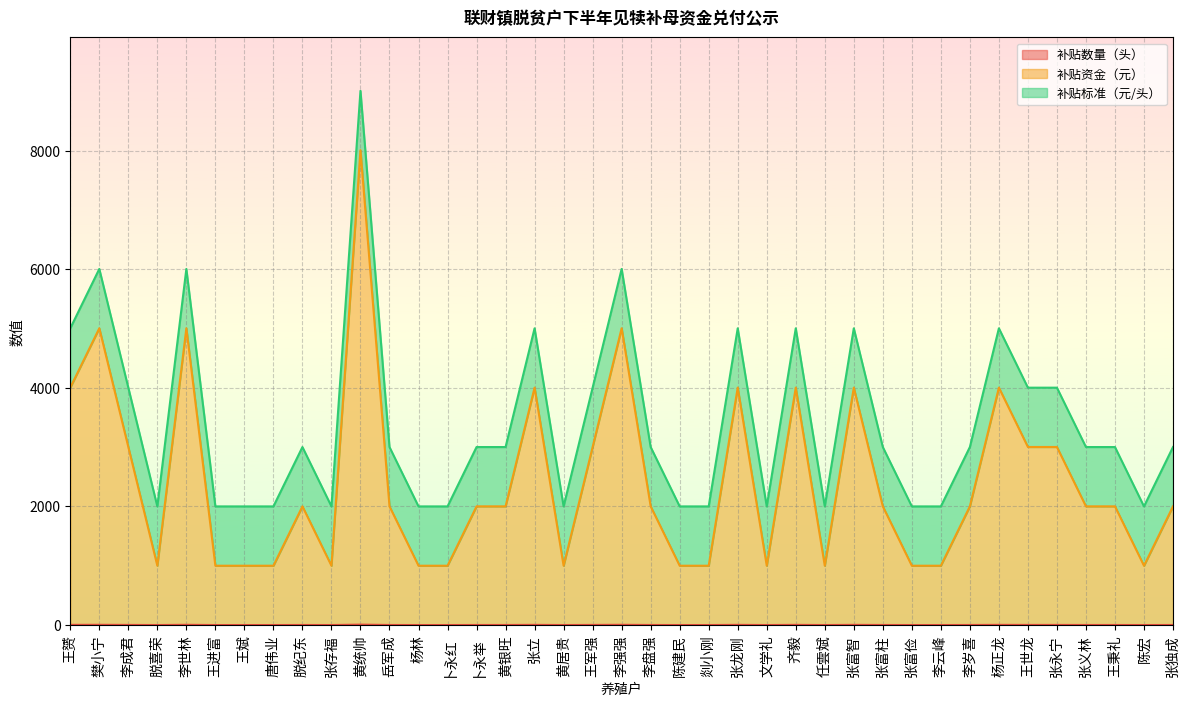

What is the sum of all 补贴资金（元） values?

94094